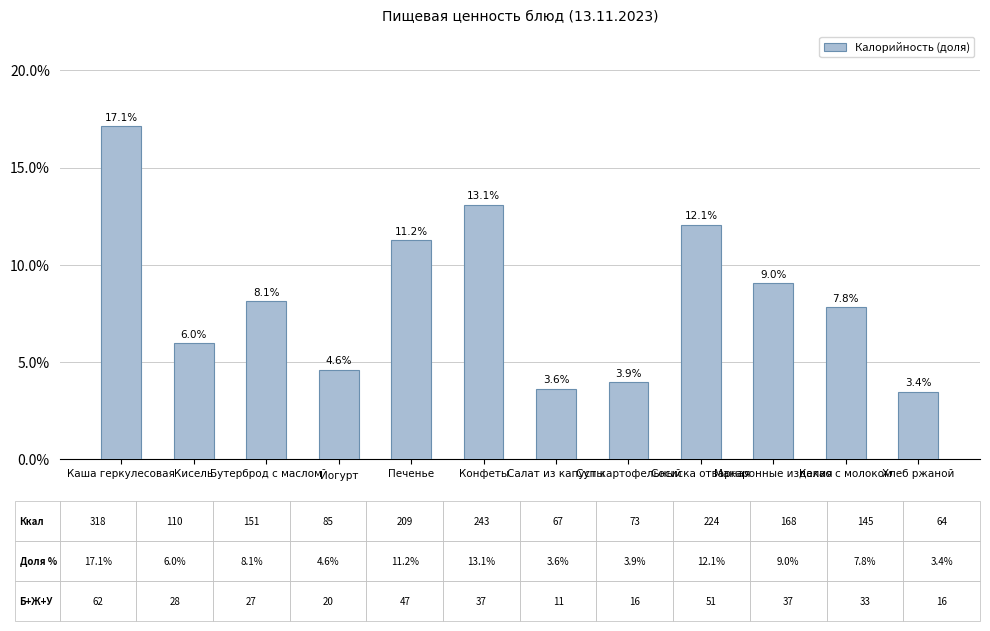

Rank the categories by value from lowest to highest.

Хлеб ржаной, Салат из капусты, Суп картофельный, Йогурт, Кисель, Какао с молоком, Бутерброд с маслом, Макаронные изделия, Печенье, Сосиска отварная, Конфеты, Каша геркулесовая